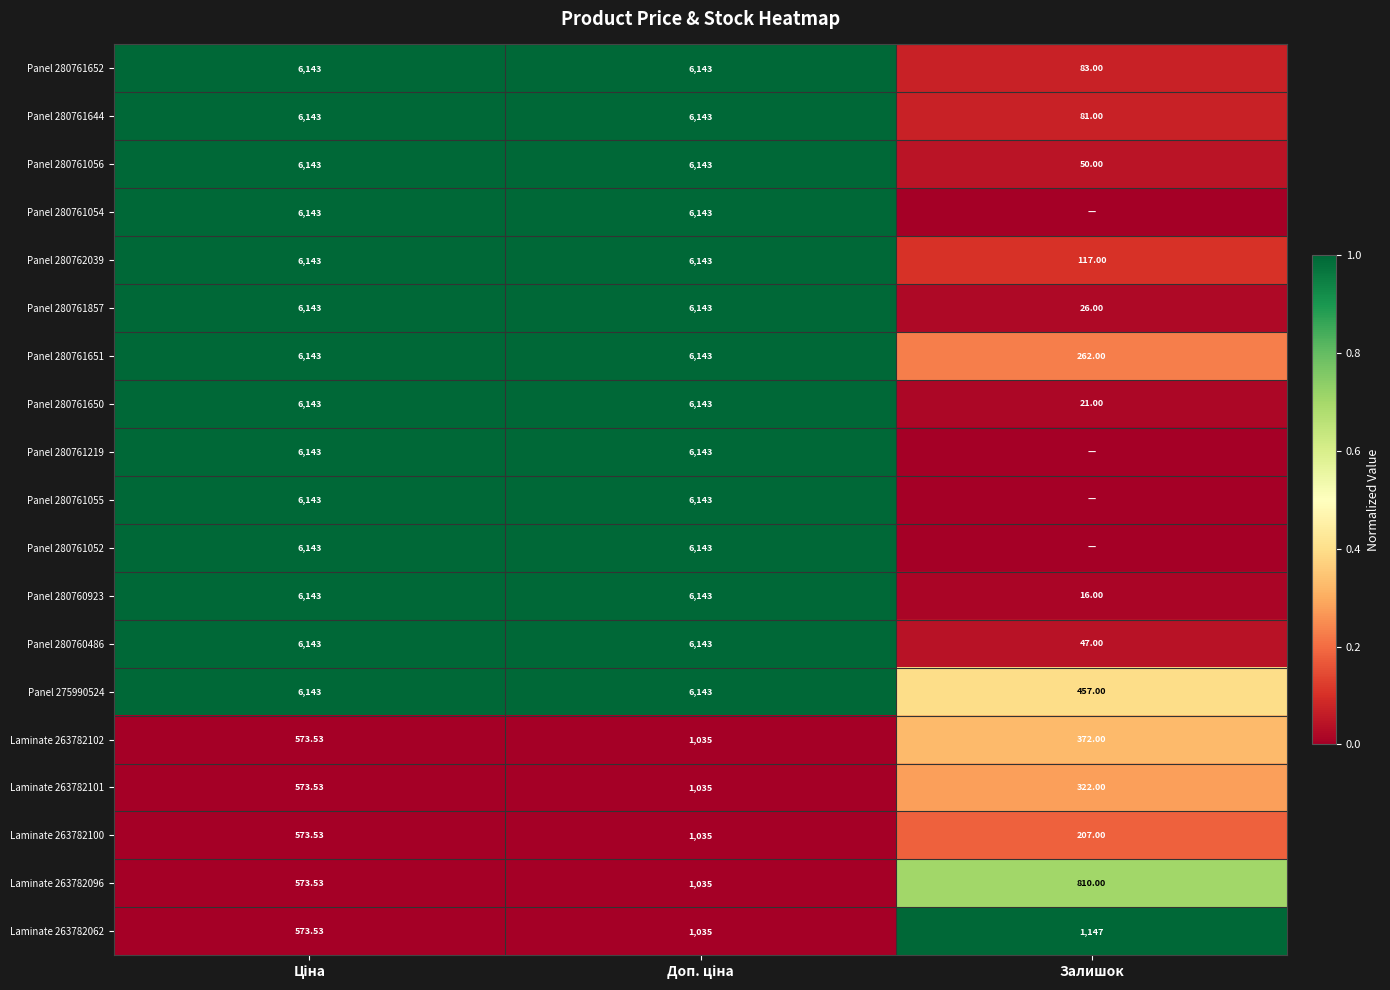

At which label does Laminate 263782101 reach its minimum?

Залишок